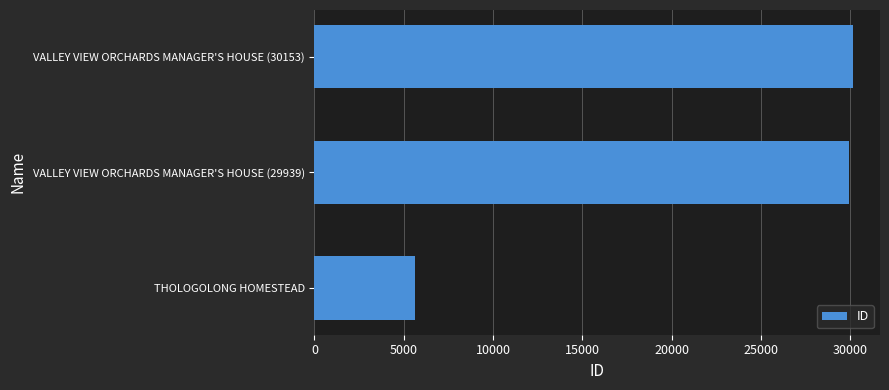

What is the sum of all values?

65721